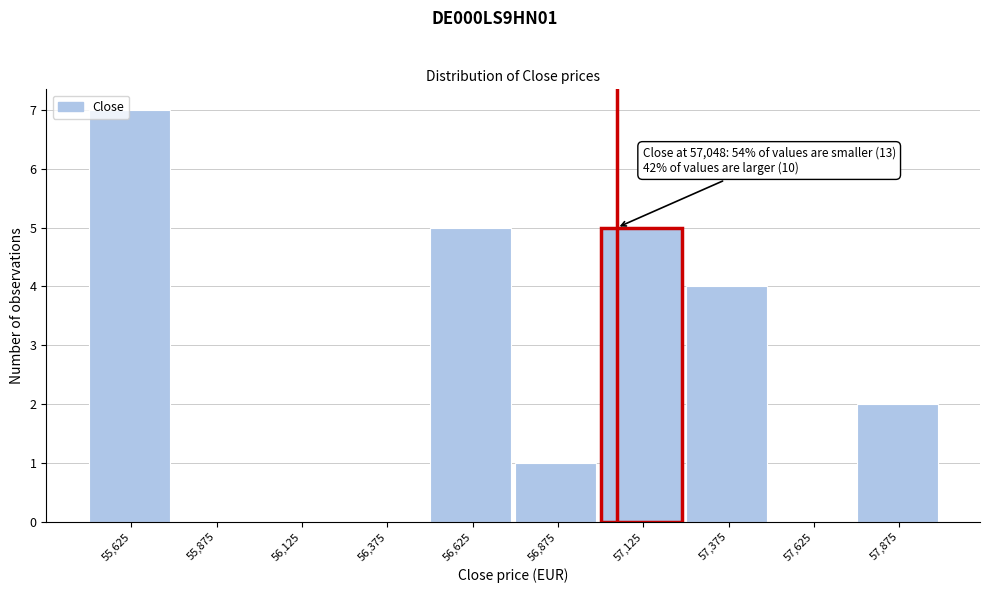

Which range on the x-axis has the tallest bar?

55500 to 55750